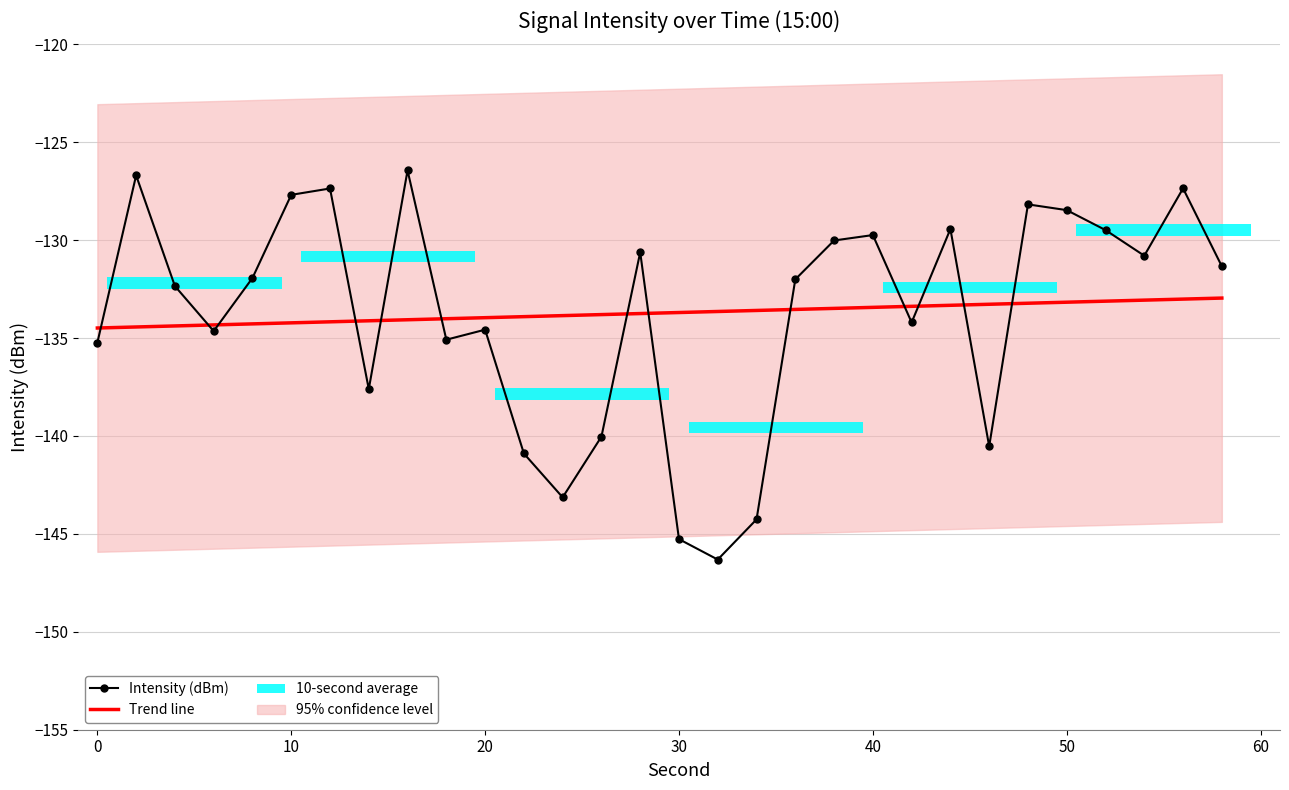

The value of Intensity (dBm) at 30 is -145.3. True or false?

True